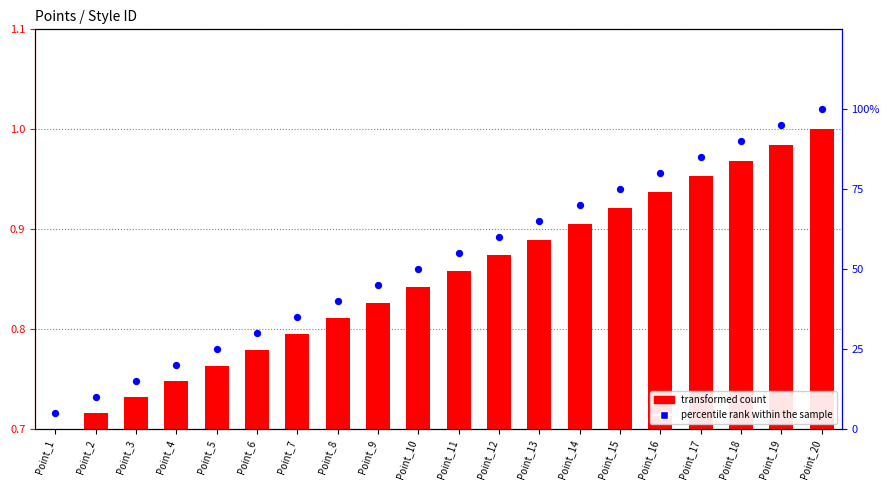

What is the total value across all series at Point_5?

25.8